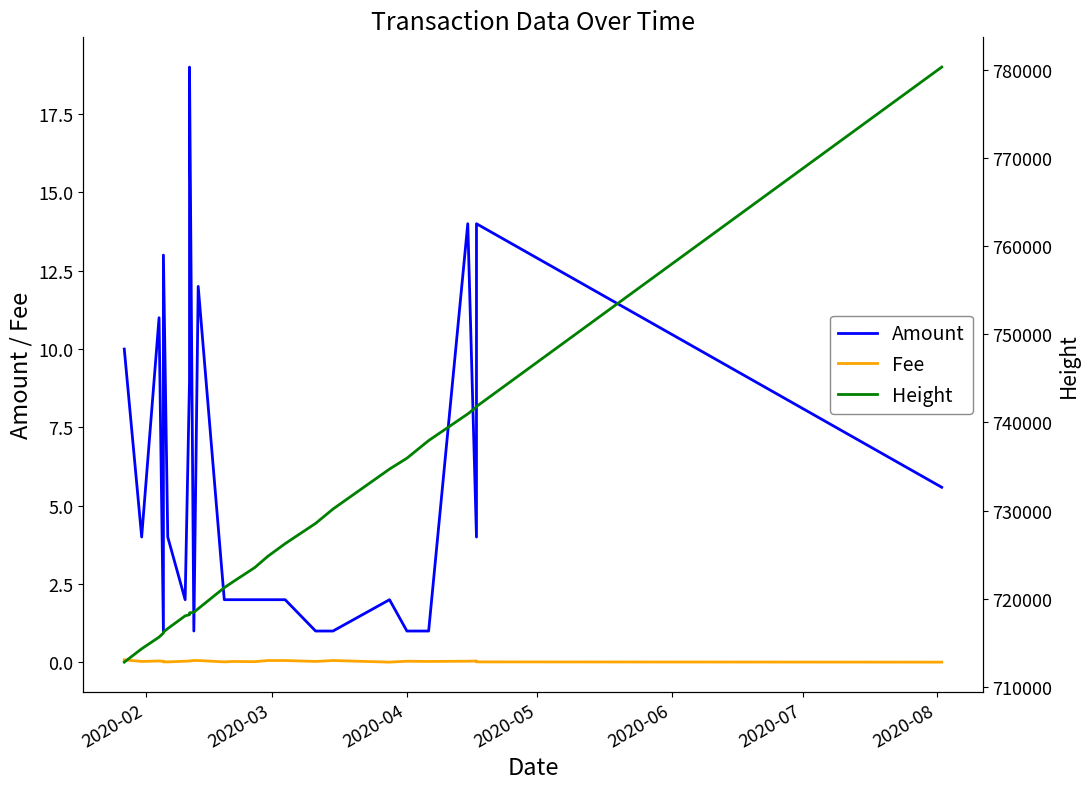

Which series has the largest total across all categories?

Height